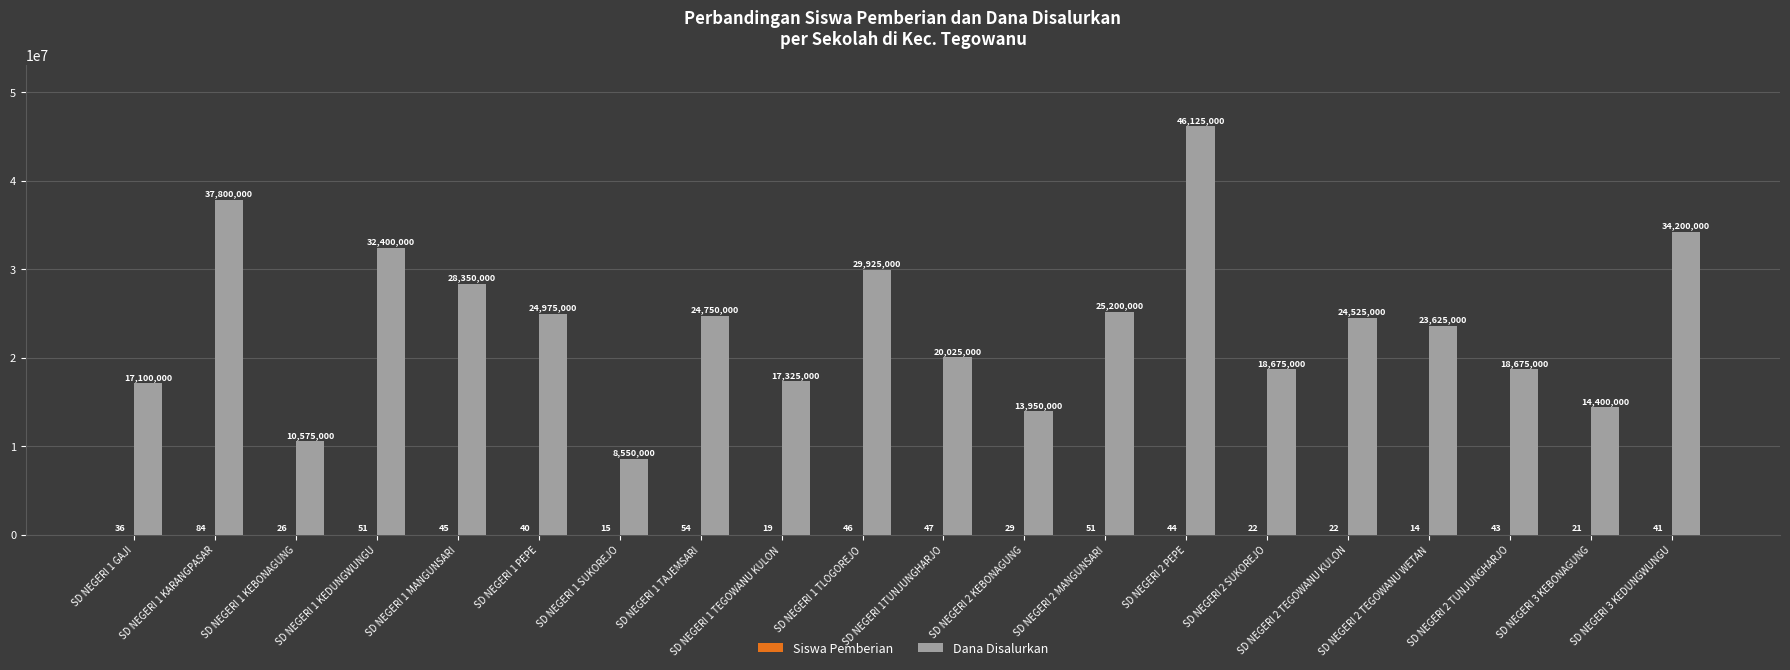

At which label does Dana Disalurkan first exceed 24525000?

SD NEGERI 1 KARANGPASAR